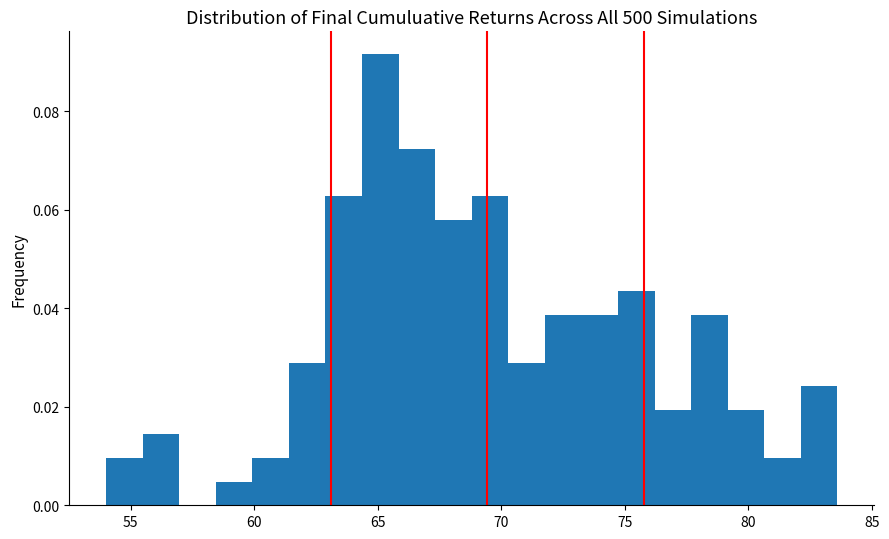

Read against the x-axis, roughly where is the centre of the tallest bar?

65.0